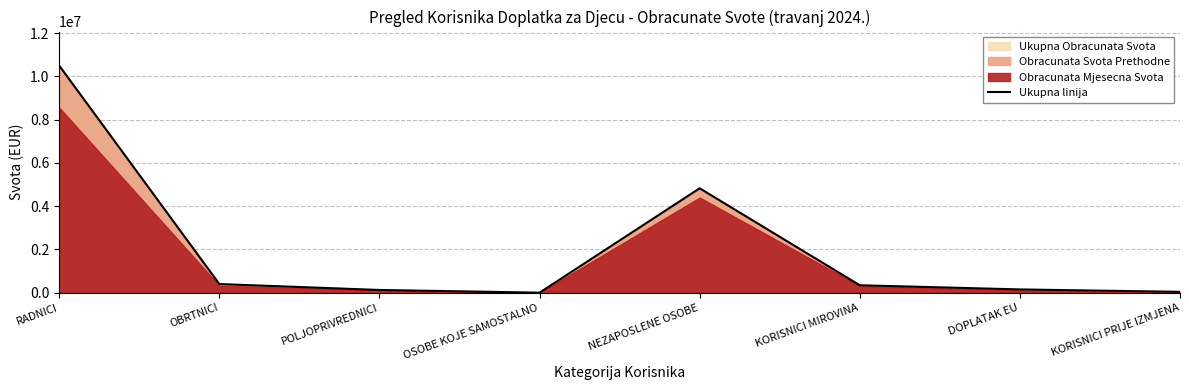

What is the greatest value displayed?

10496156.5